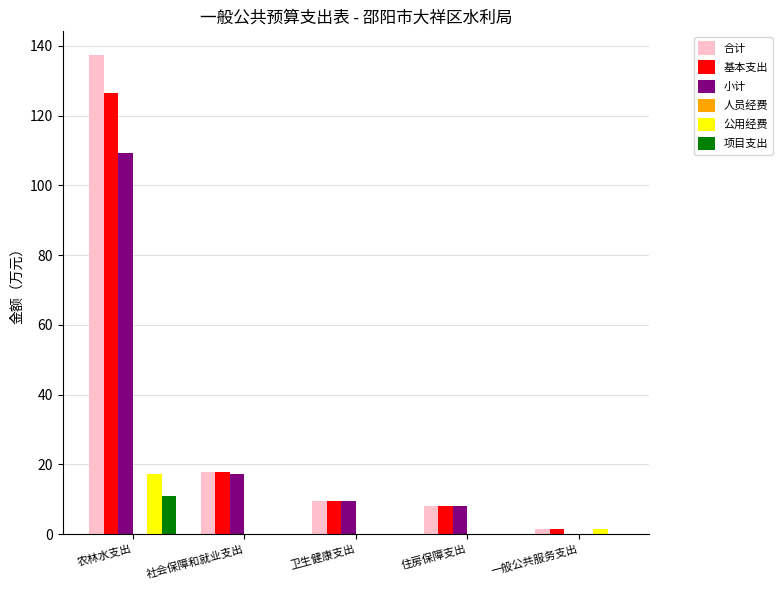

Which label corresponds to the largest value in the chart?

农林水支出